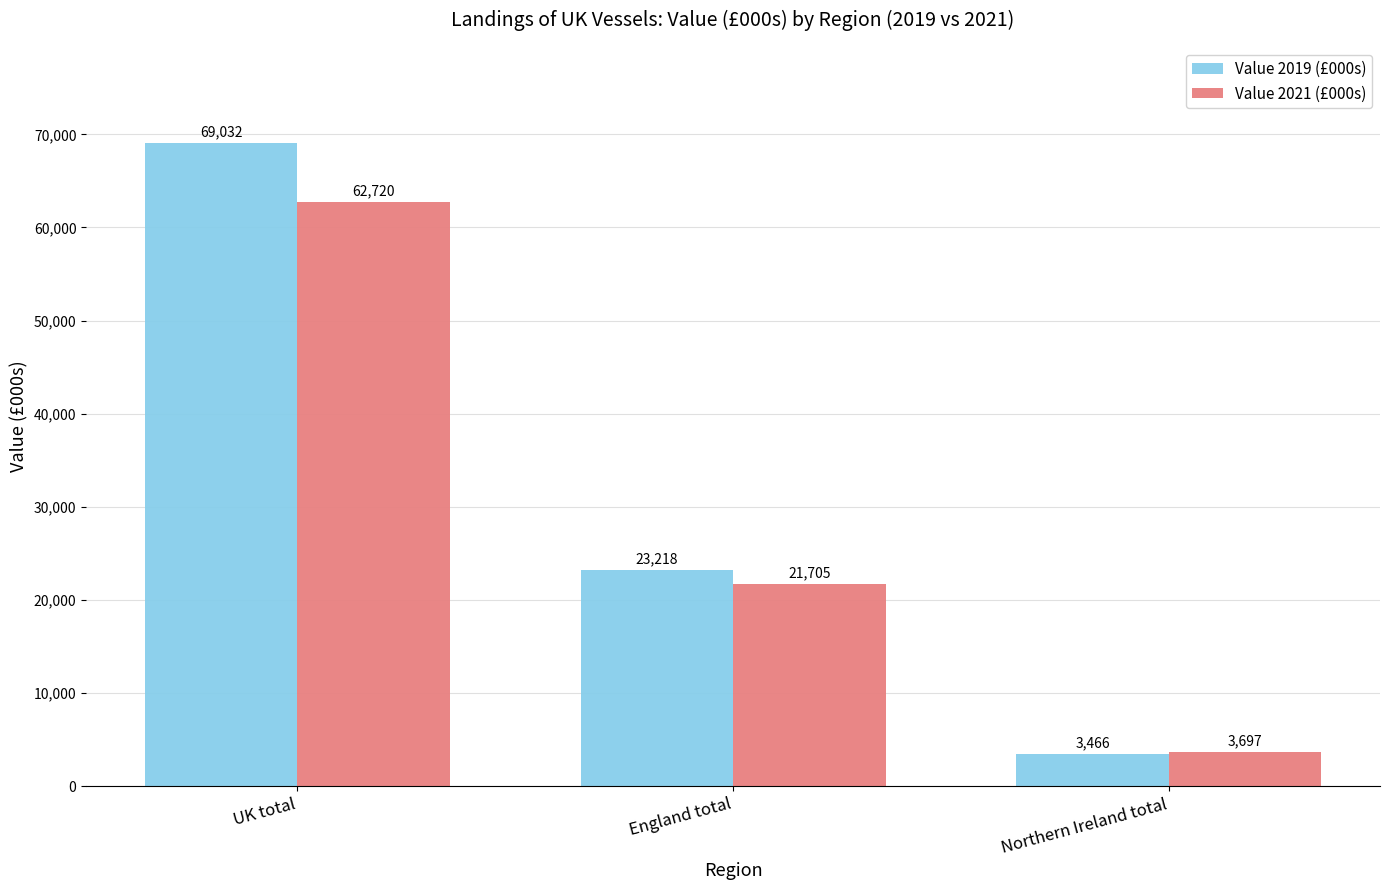

How many data points does each series have?

3